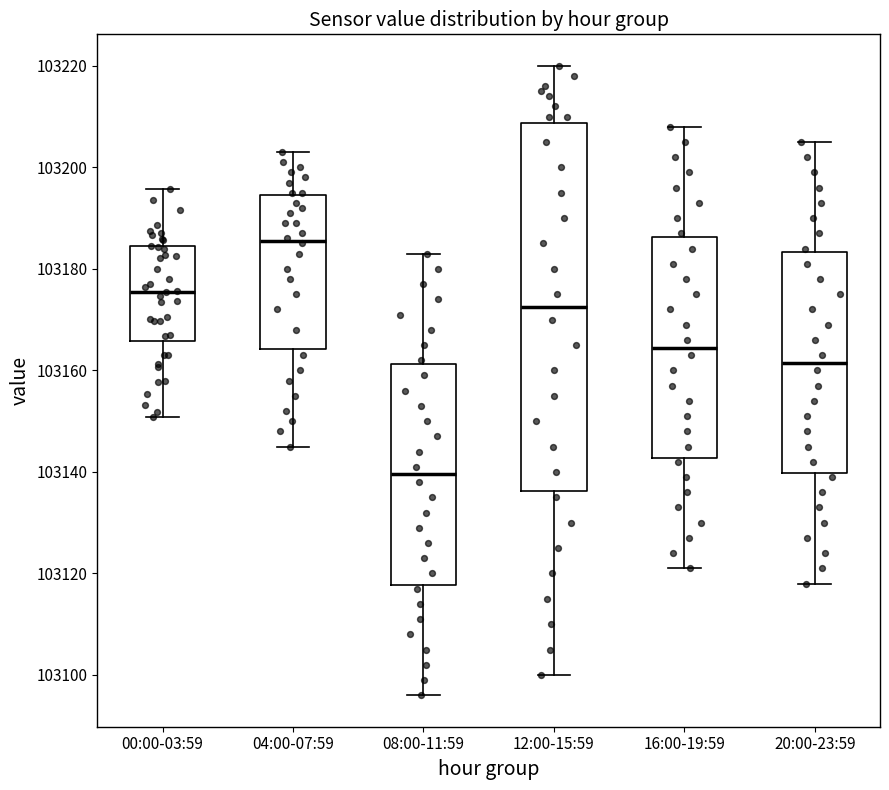

Reading left to right, read every box against the y-axis: the position of its median line, the range the box covers, and the ends of its whiskers. The values are not printed on the chart, so give them approximately, as read against the axis.

00:00-03:59: median 103176, box 103166 to 103184, whiskers 103150 to 103196
04:00-07:59: median 103186, box 103164 to 103194, whiskers 103146 to 103204
08:00-11:59: median 103140, box 103118 to 103162, whiskers 103096 to 103184
12:00-15:59: median 103172, box 103136 to 103208, whiskers 103100 to 103220
16:00-19:59: median 103164, box 103142 to 103186, whiskers 103122 to 103208
20:00-23:59: median 103162, box 103140 to 103184, whiskers 103118 to 103206